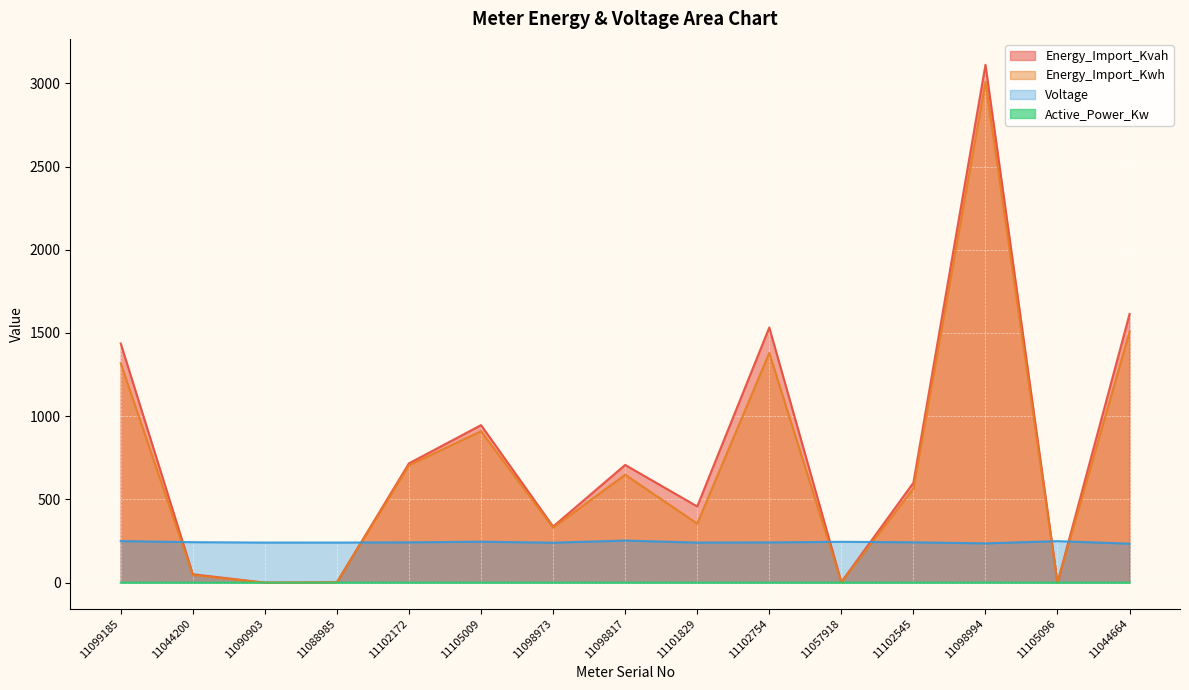

What is the highest value of the Active_Power_Kw series?

0.5